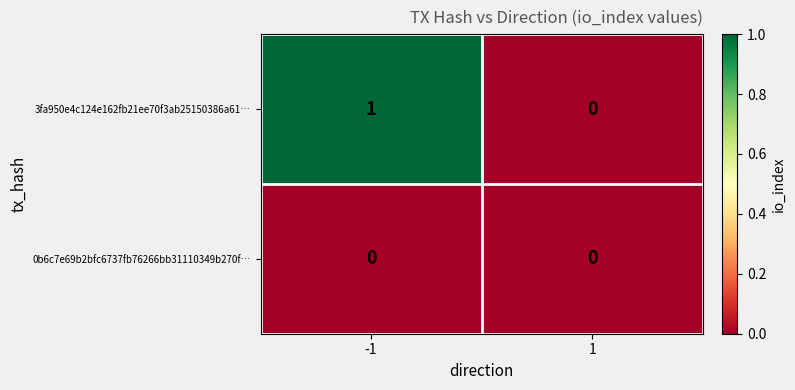

Which series has the largest total across all categories?

3fa950e4c124e162fb21ee70f3ab25150386a61…